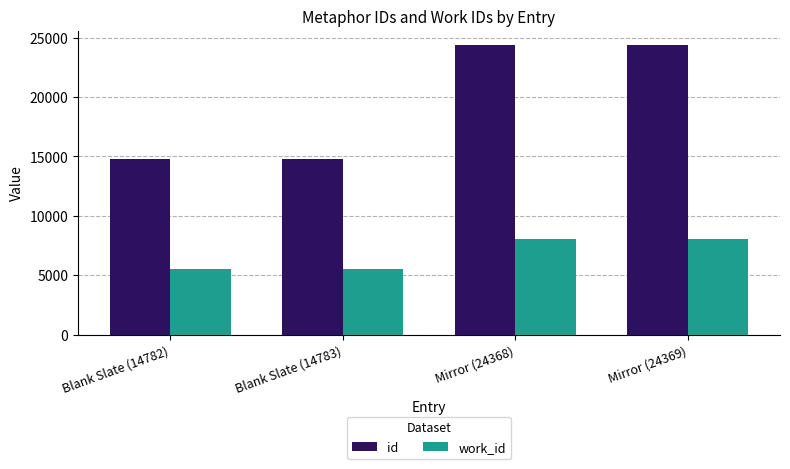

At how many categories does at least one series exceed 9751?

4